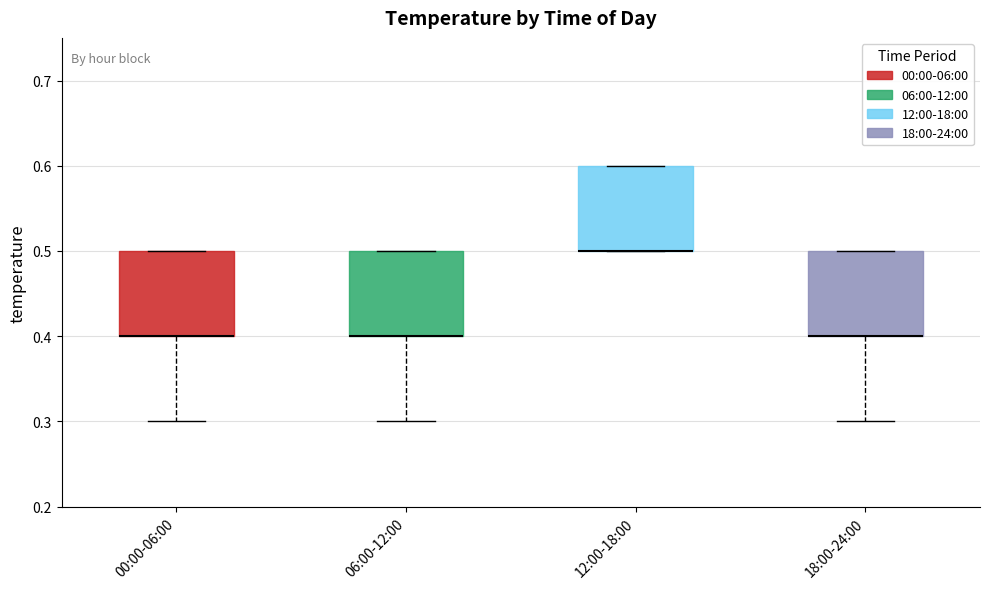

Reading left to right, transcribe this box plot: for each box, give where its median line is, the range the box spans, and where its two whiskers end, as read against the y-axis. The values are not printed on the chart, so give them approximately, as read against the axis.

00:00-06:00: median 0.4 (drawn on the box's lower edge), box 0.4 to 0.5, whiskers 0.3 to 0.5
06:00-12:00: median 0.4 (drawn on the box's lower edge), box 0.4 to 0.5, whiskers 0.3 to 0.5
12:00-18:00: median 0.5 (drawn on the box's lower edge), box 0.5 to 0.6, whiskers 0.5 to 0.6
18:00-24:00: median 0.4 (drawn on the box's lower edge), box 0.4 to 0.5, whiskers 0.3 to 0.5